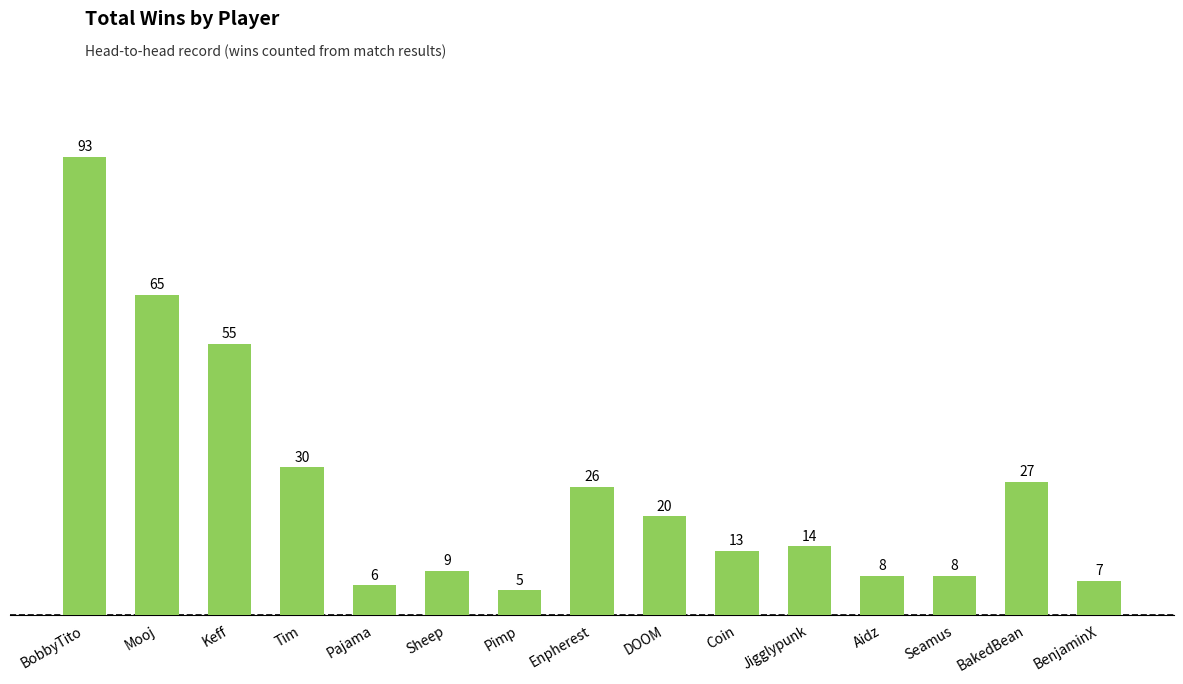

Approximately how many times larger is the value at DOOM compared to Sheep?

2.2